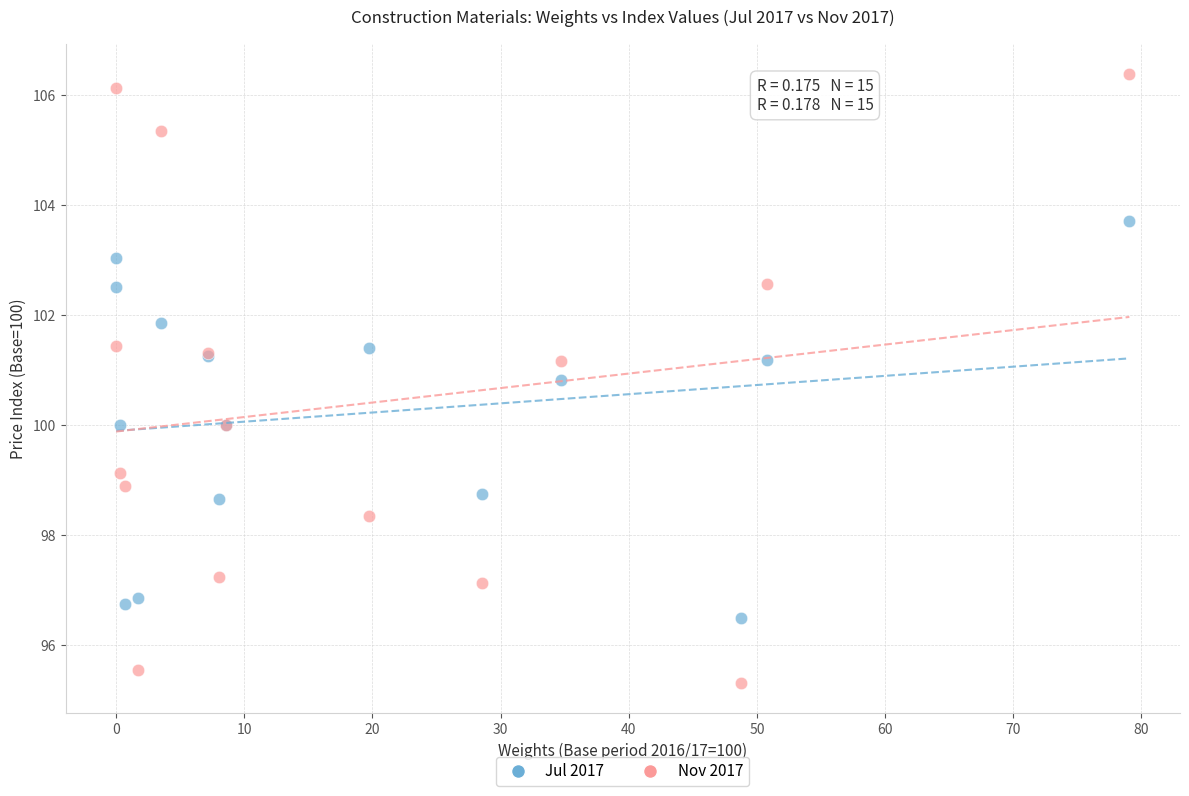

What are all the series names shown in the legend?

Jul 2017, Nov 2017